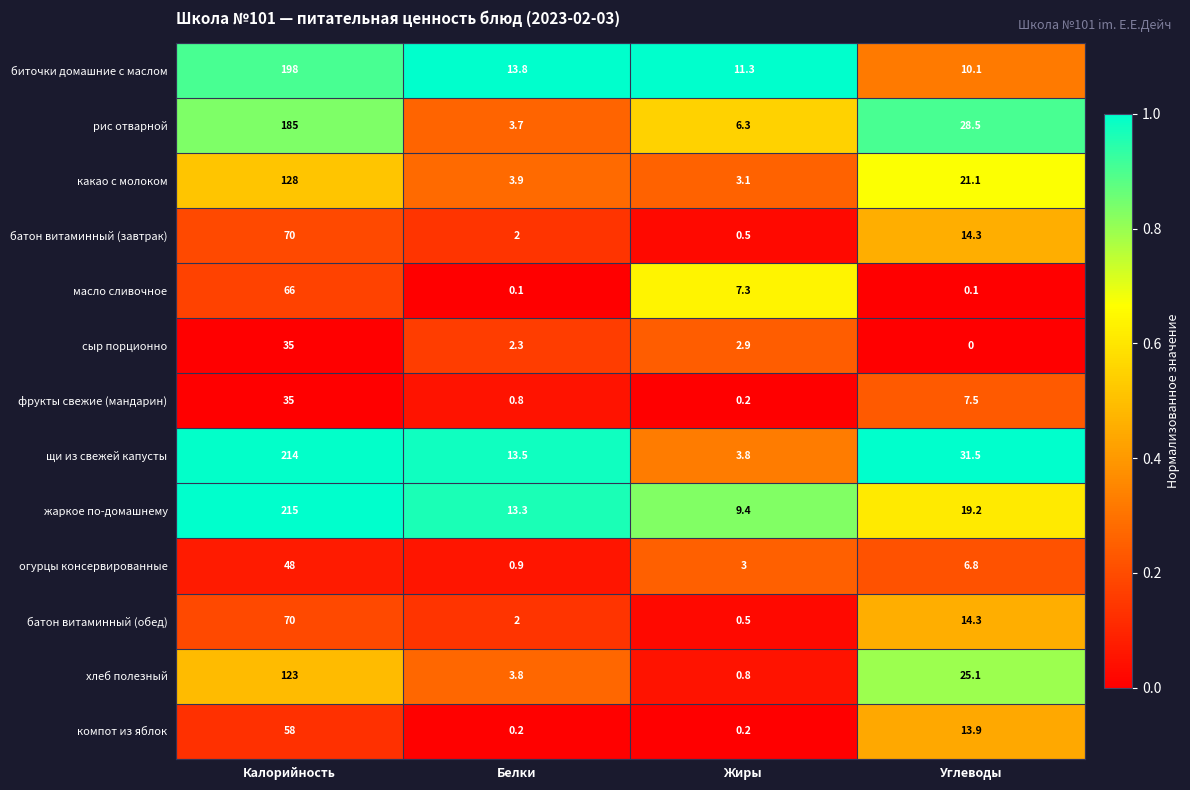

What is the greatest value displayed?

215.0